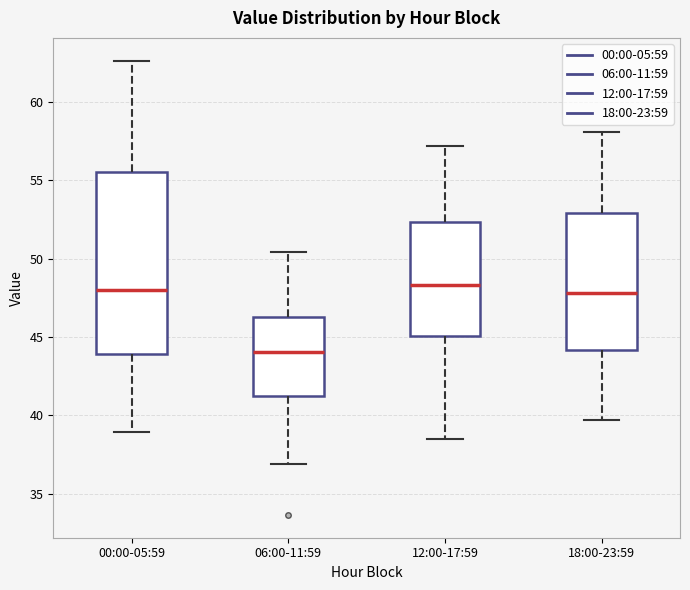

Where does the lower whisker of the box for 12:00-17:59 end on the y-axis? The values are not printed on the chart, so give them approximately, as read against the axis.

38.5